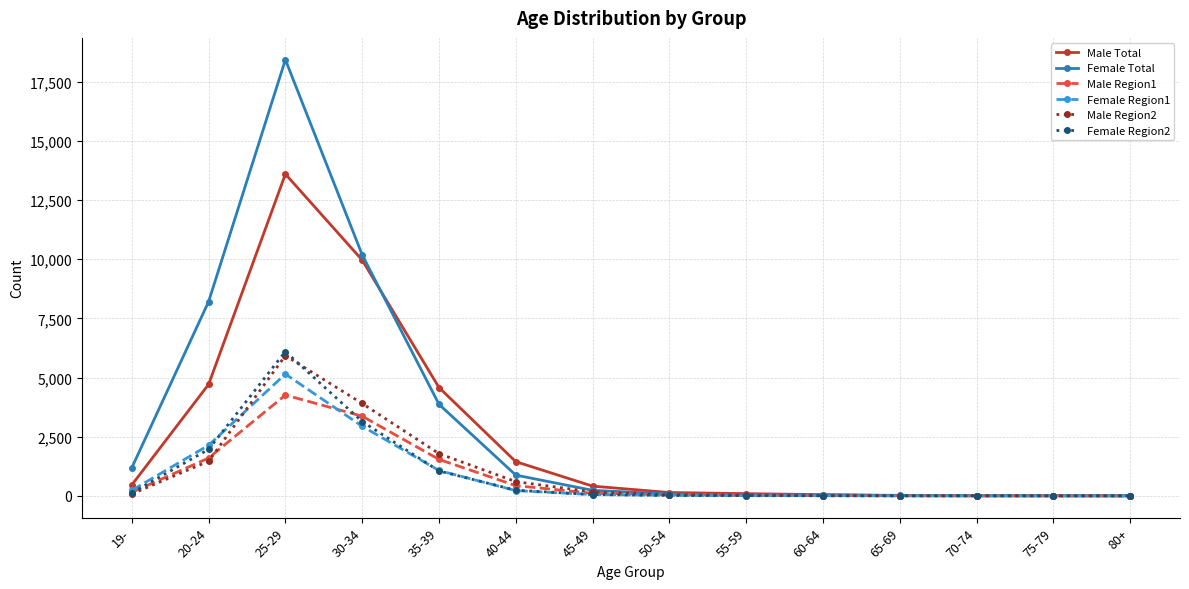

What is the value of the Female Region1 point at the 3rd from the left?

5146